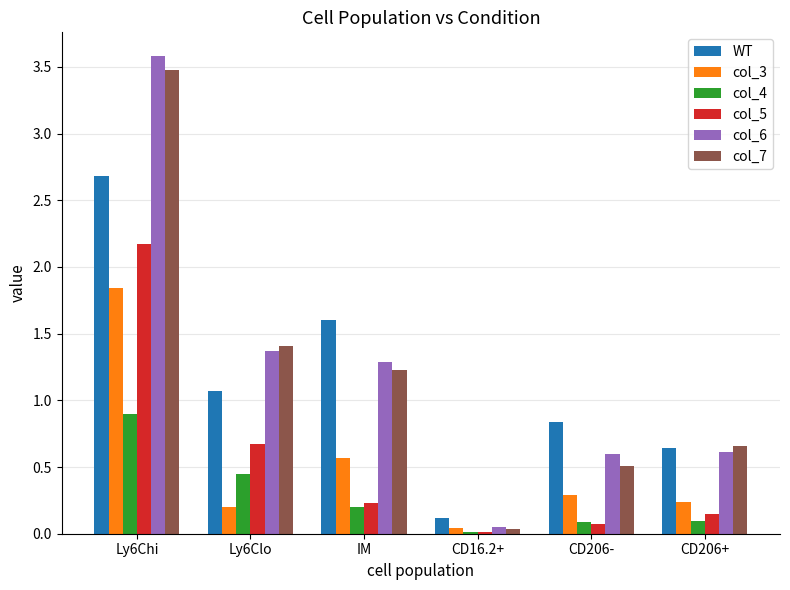

What is the average value of the col_7 series?

1.2